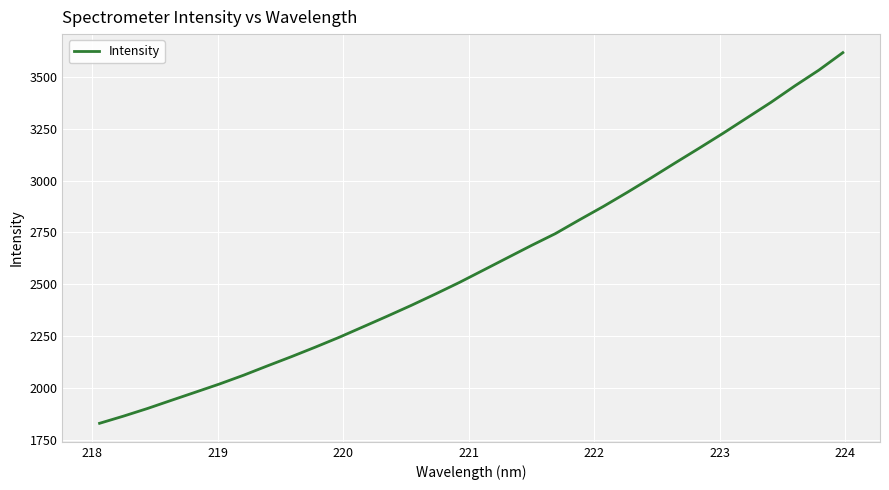

What is the maximum value shown in the chart?

3616.2